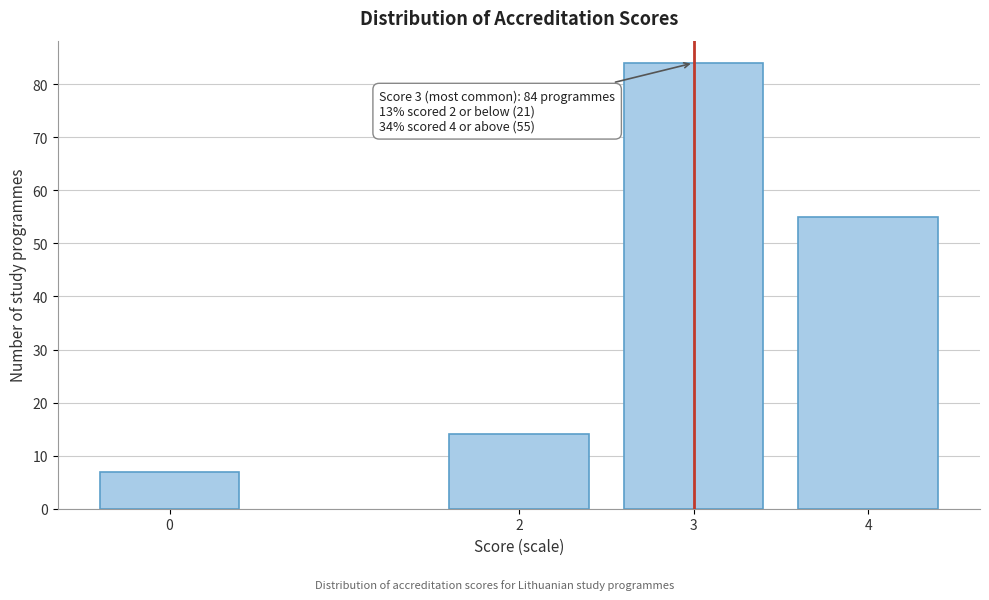

Reading left to right, list all the values displayed in this chart.

0=7	2=14	3=84	4=55